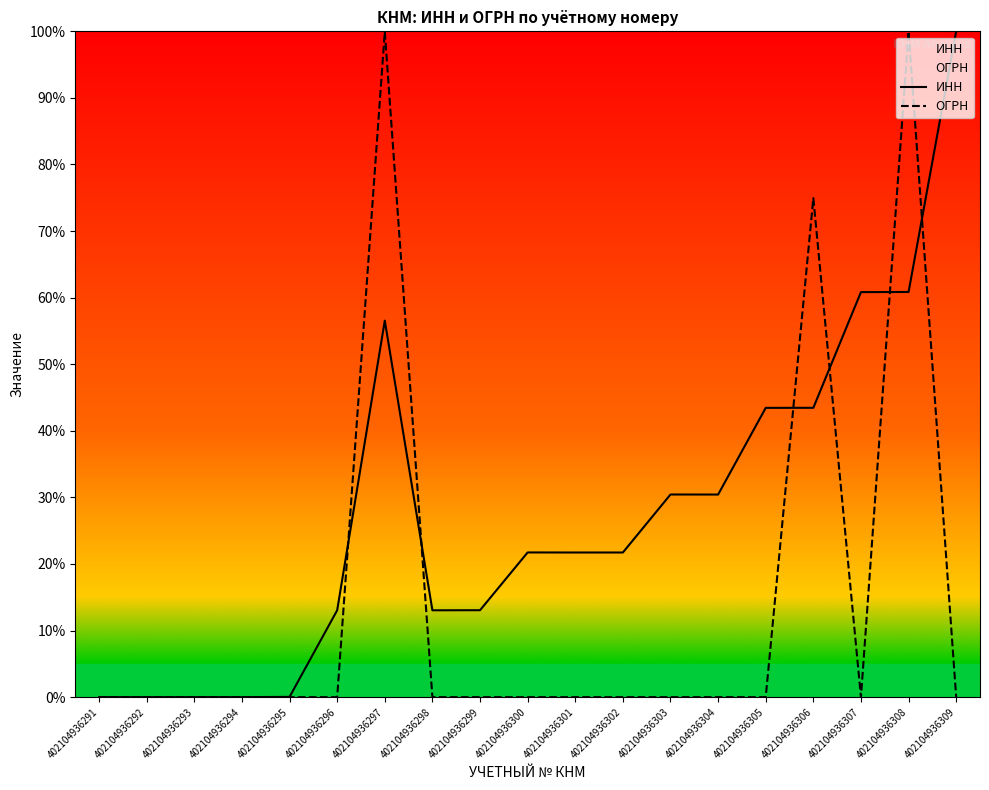

At which category is the sum across all series the highest?

402104936308